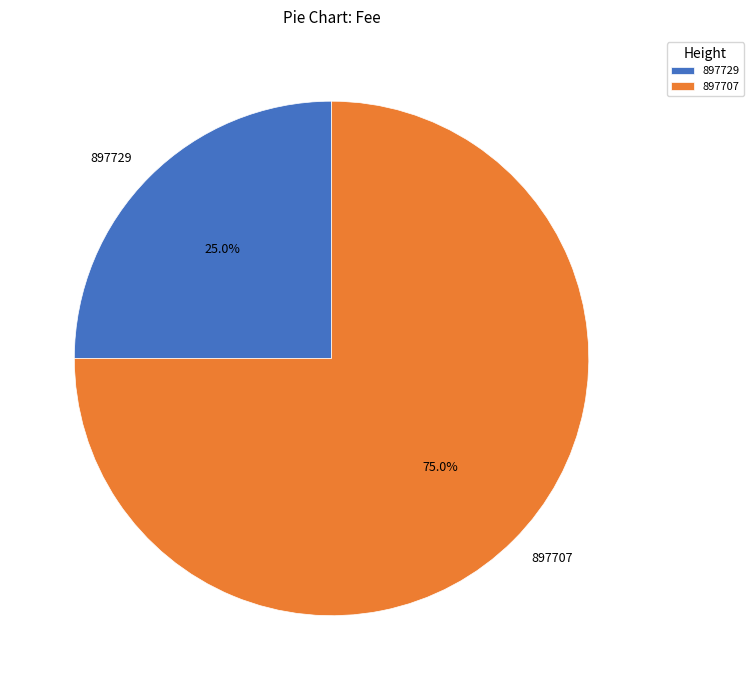

To the nearest percent, what is the difference between the 897729 and 897707 slice percentages?

50%